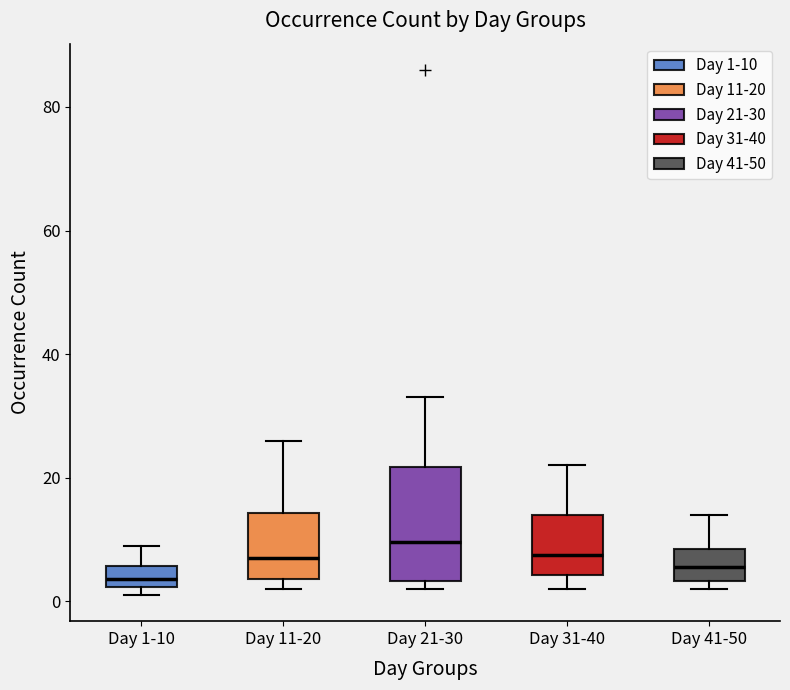

Which box has the lowest median line?

Day 1-10